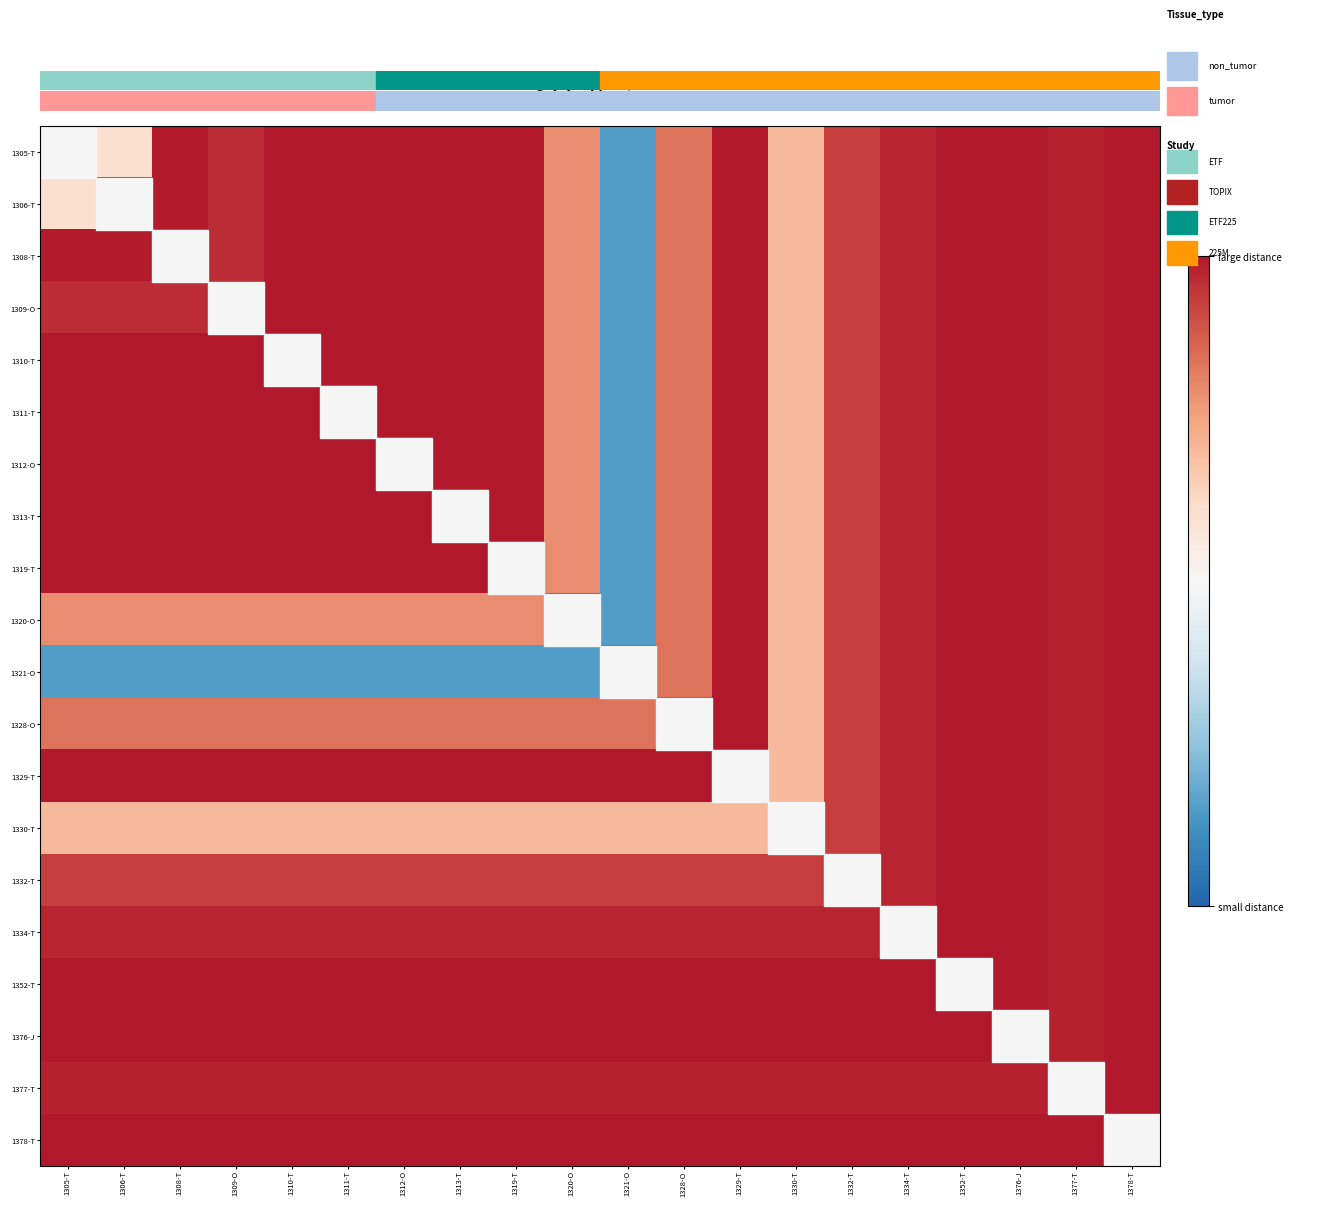

Between 1328-O and 1378-T, which is larger?

1378-T